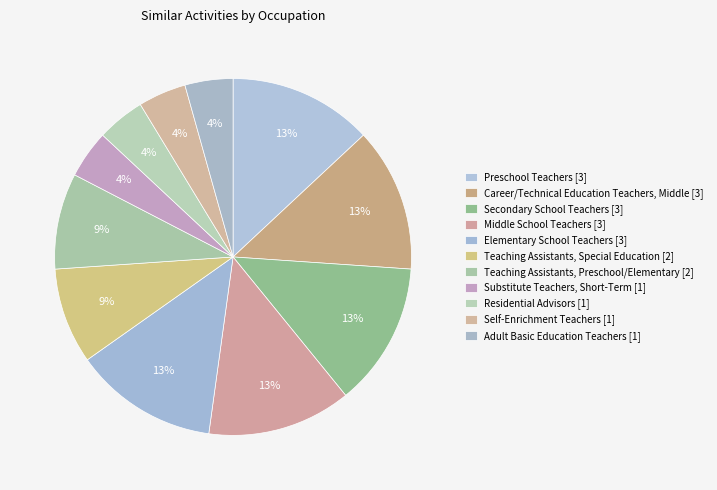

How many segments does this pie chart have?

11